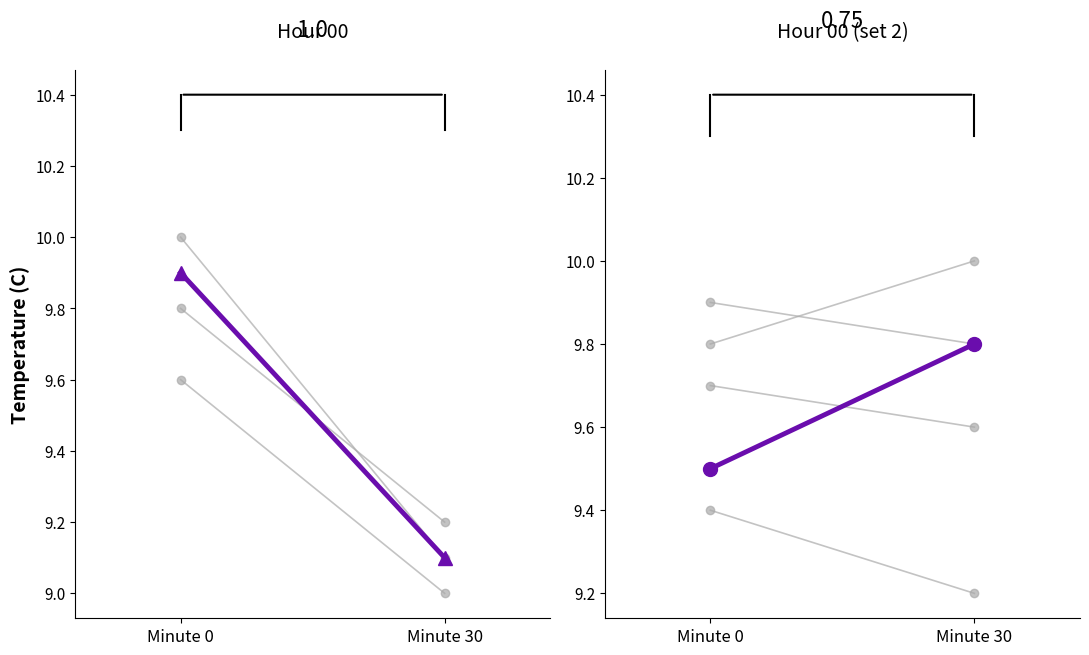

How many lines are shown in the chart?

3